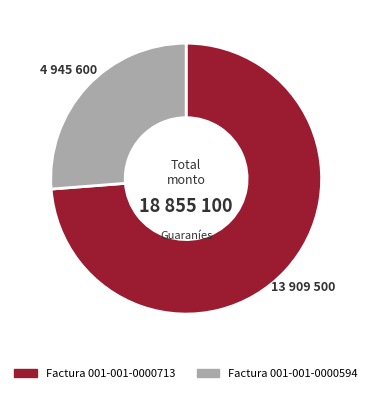

Does any single category account for the majority?

Yes